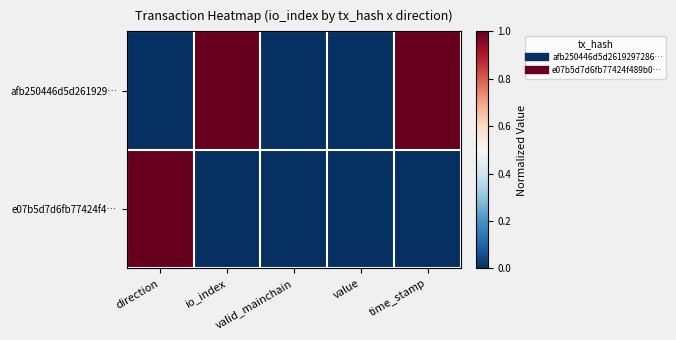

At how many categories does at least one series exceed 0?

3